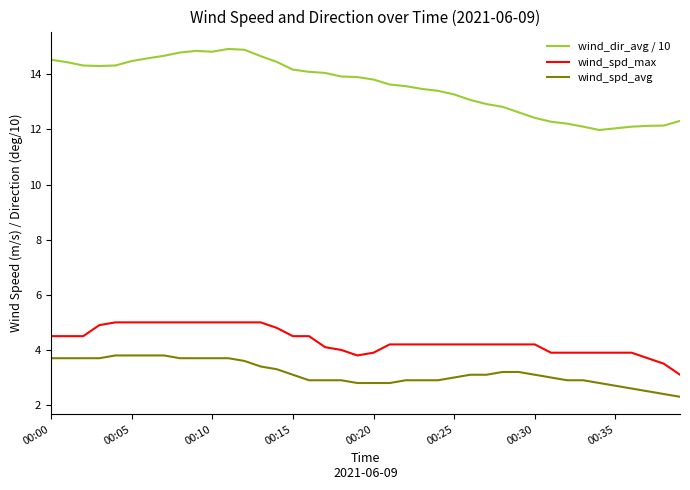

Which series has the largest total across all categories?

wind_dir_avg / 10